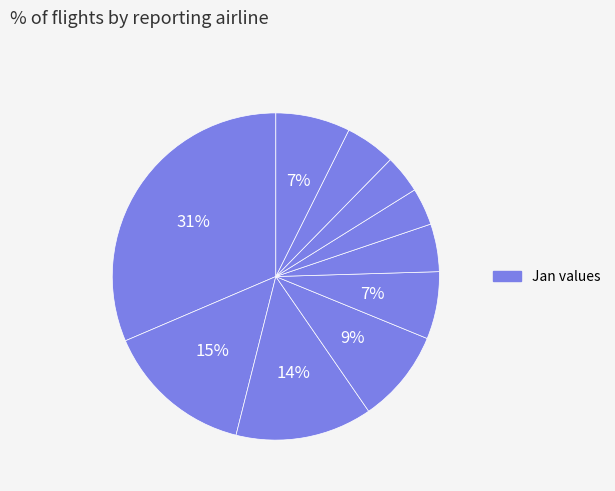

To the nearest percent, what is the average slice percentage?

10%